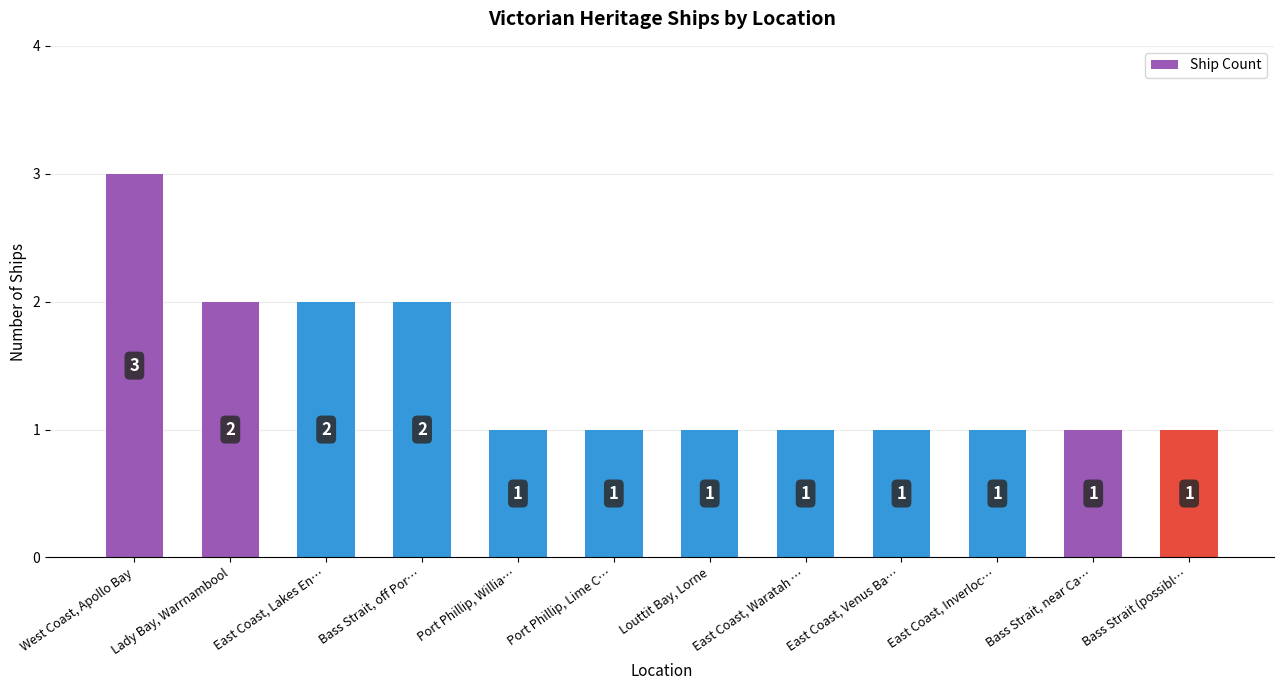

The chart shows a value of 1 at Port Phillip, Willia…. True or false?

True